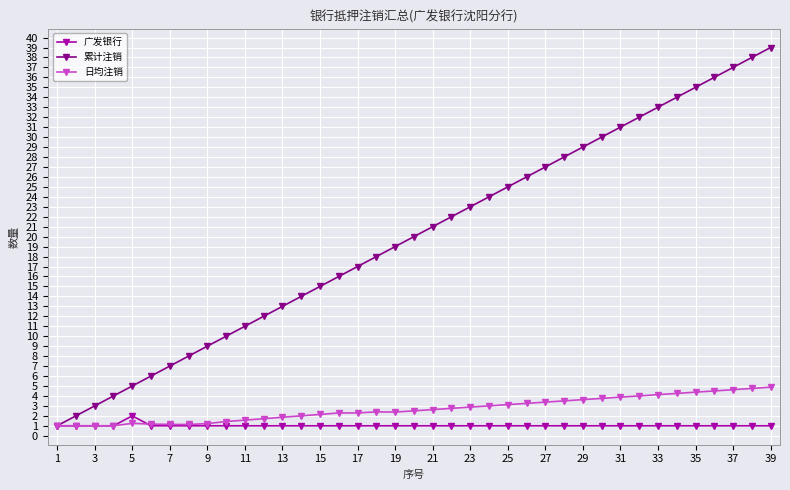

True or false: 累计注销 has more than 1 interior local peaks.

False